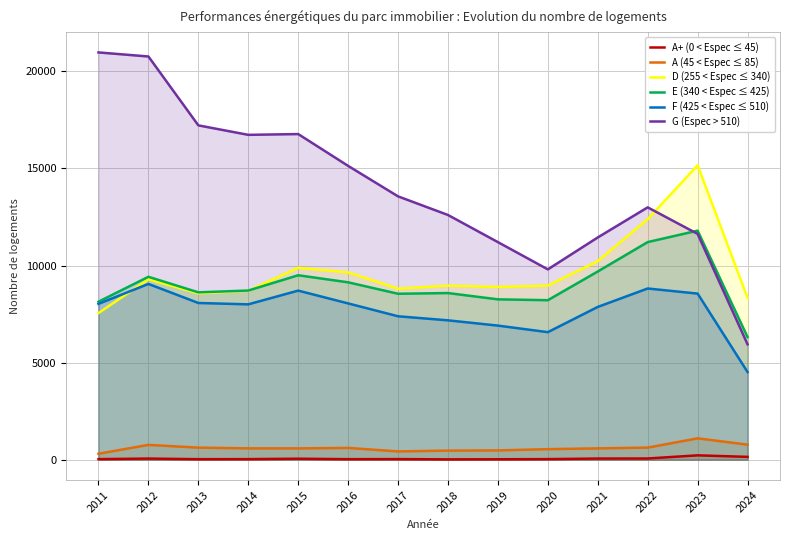

True or false: A+ (0 < Espec ≤ 45) has a value of 29 at 2019.

False